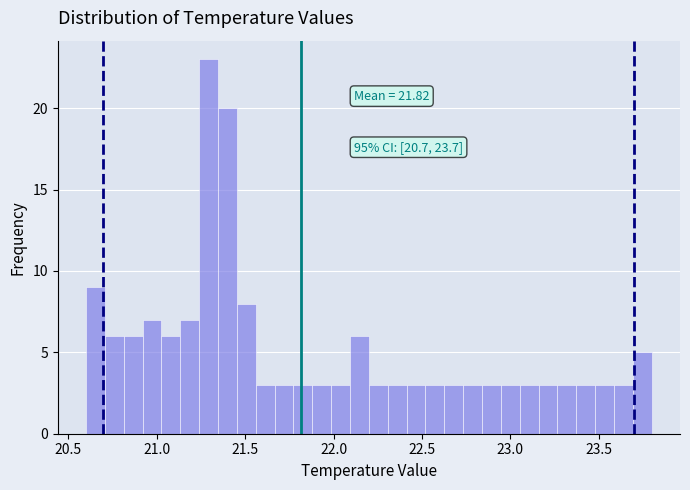

Around what value on the x-axis is the tallest bar? Give the approximate position of its centre, as read against the axis.

21.30